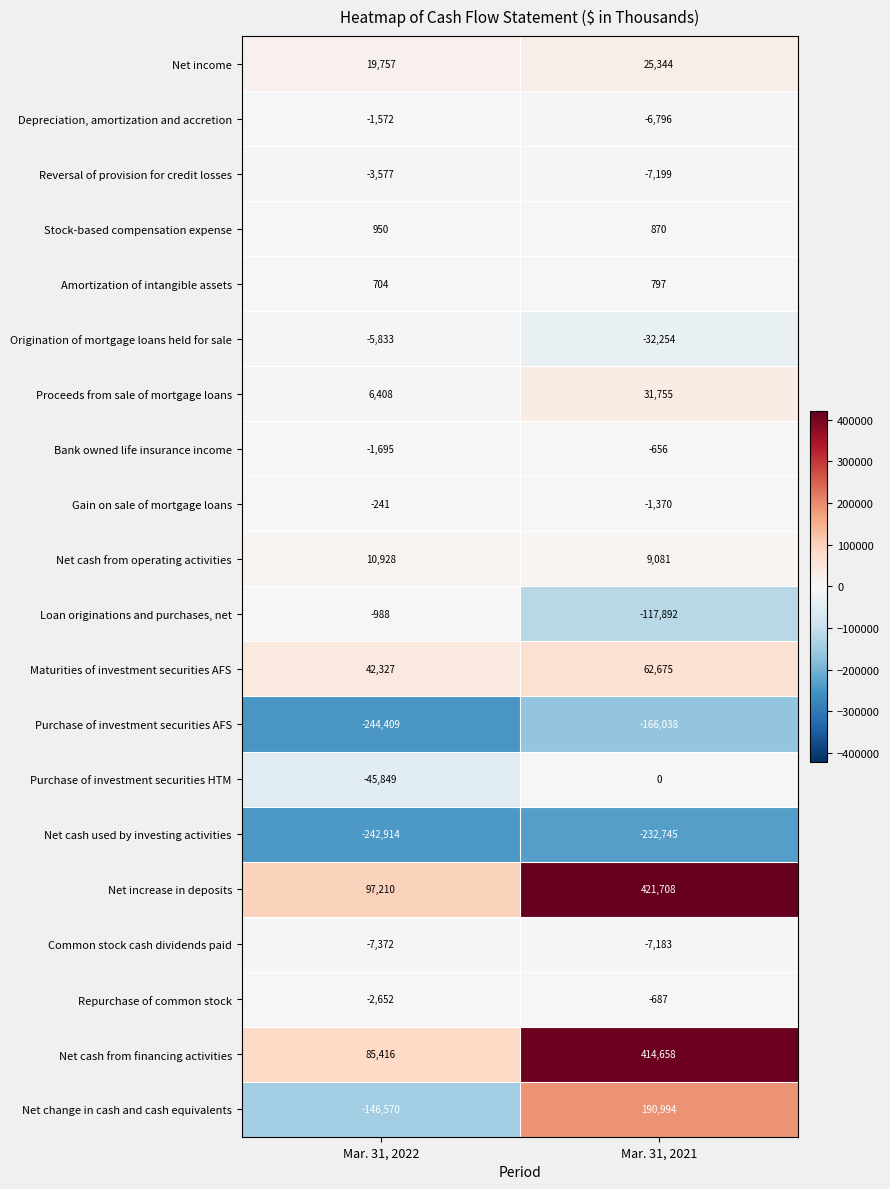

True or false: Bank owned life insurance income has a value of -261 at Mar. 31, 2021.

False